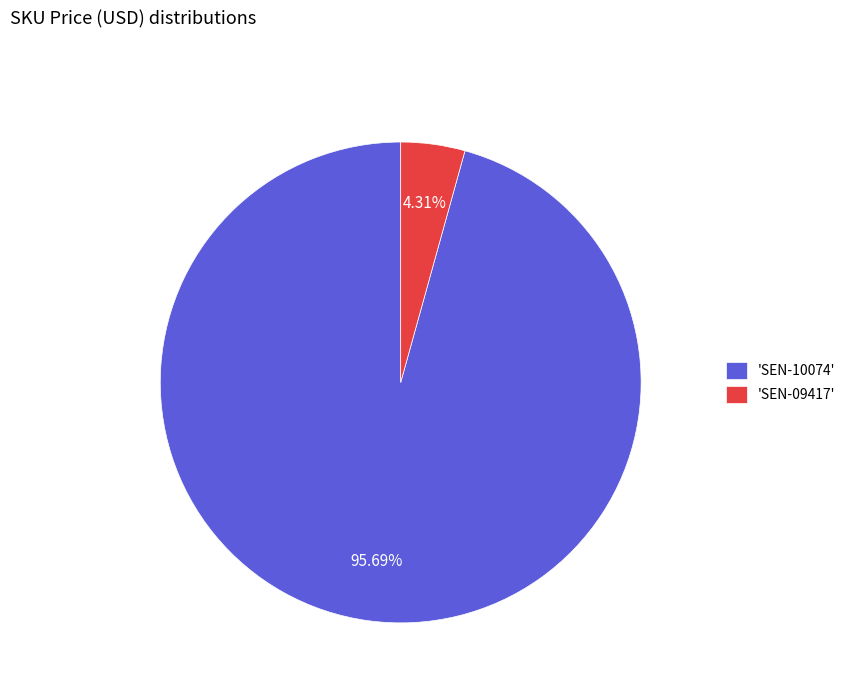

How many slices are in this pie chart?

2